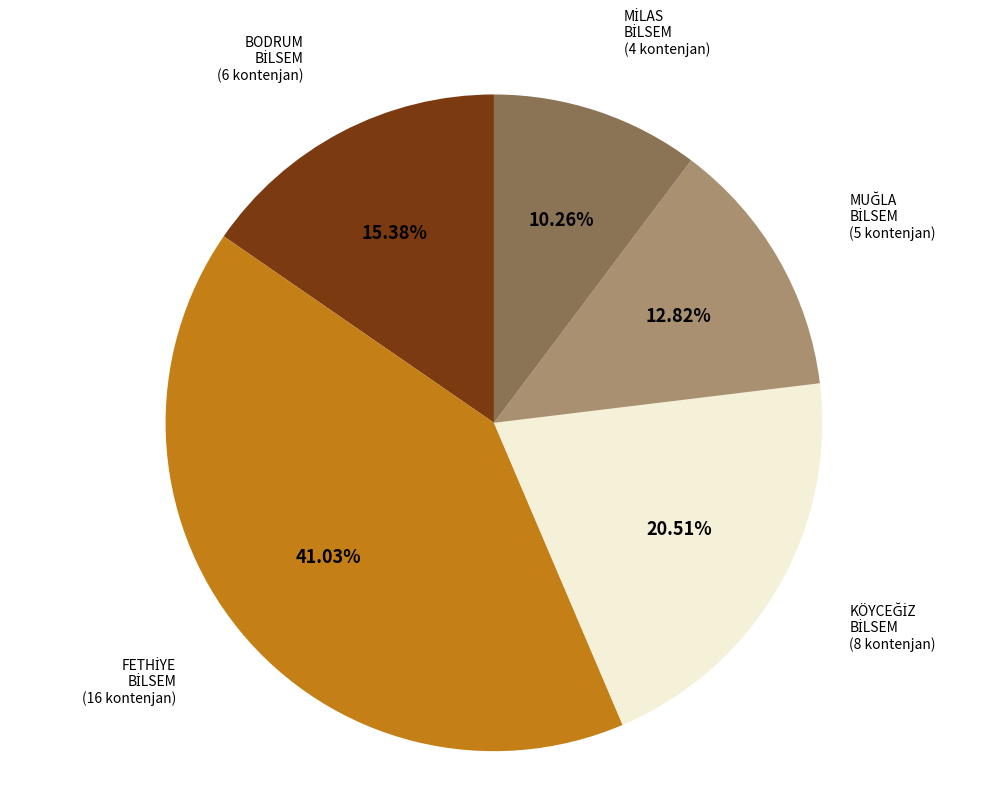

Is there a majority slice in this chart?

No